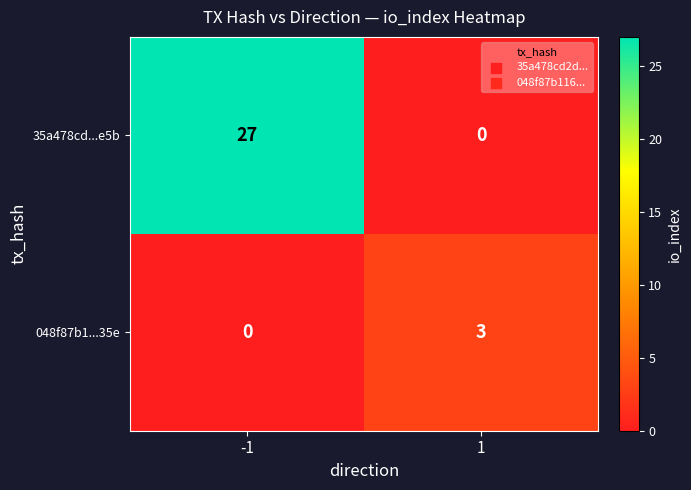

Reading right to left, transcribe all the data shown in this chart.

35a478cd...e5b: 1=0	-1=27
048f87b1...35e: 1=3	-1=0